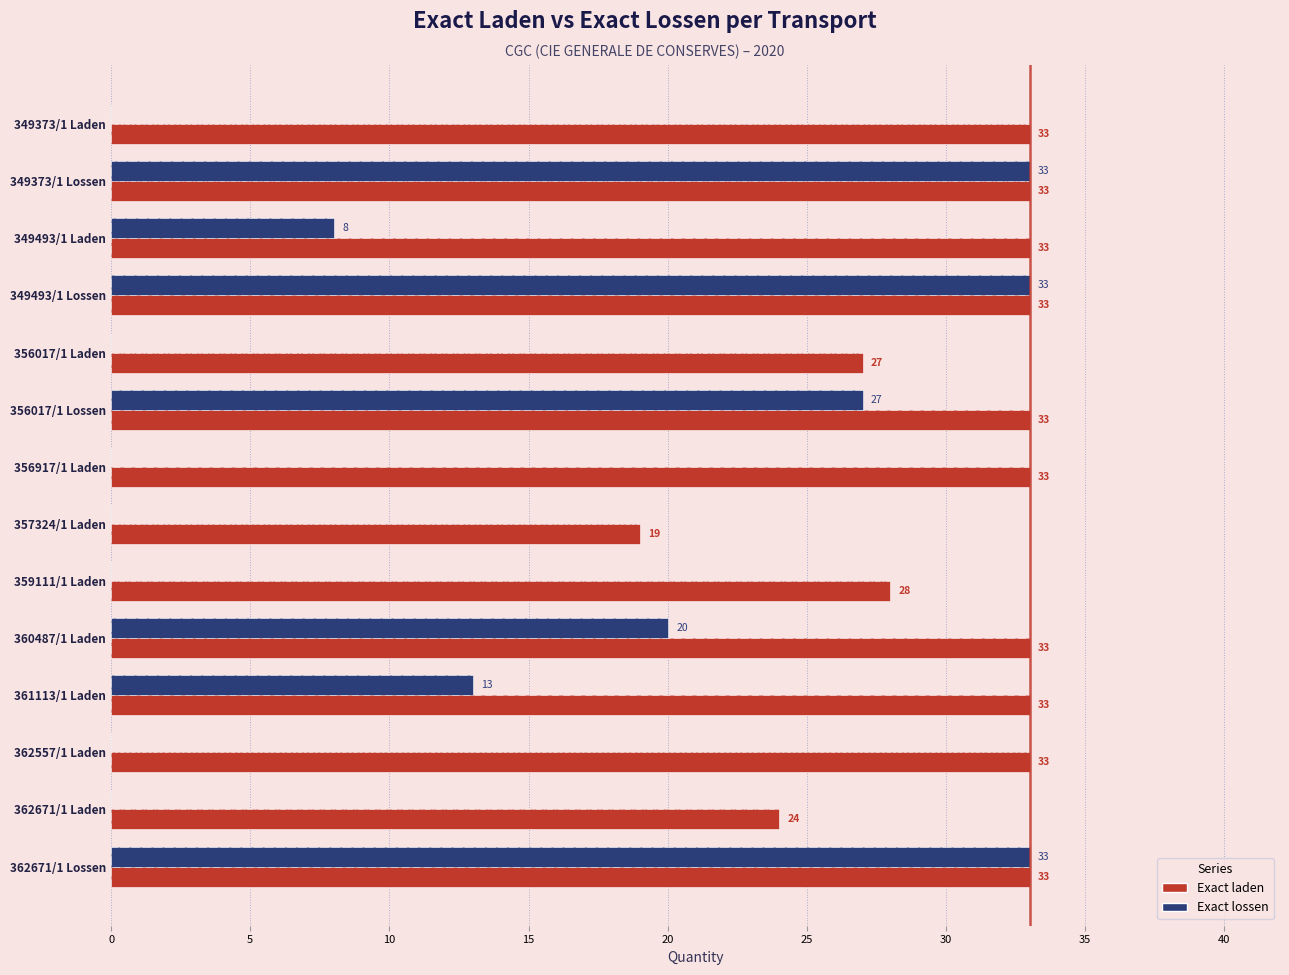

The value of Exact lossen at 349493/1 Lossen is 20. True or false?

False